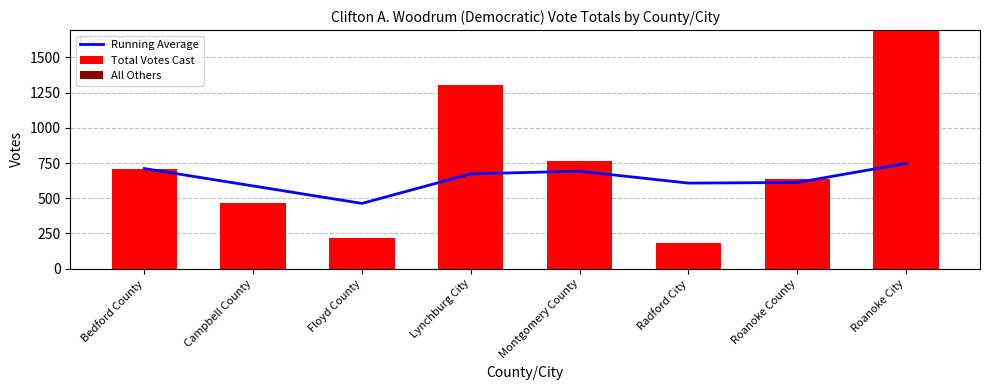

What position from the right is Lynchburg City?

5